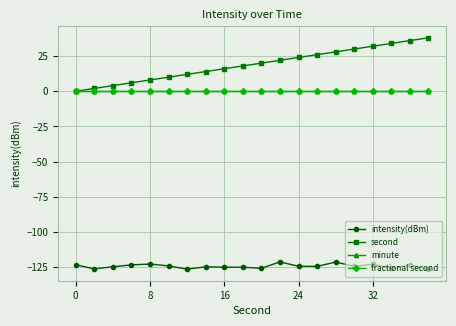

True or false: intensity(dBm) and fractional second intersect in this chart.

False